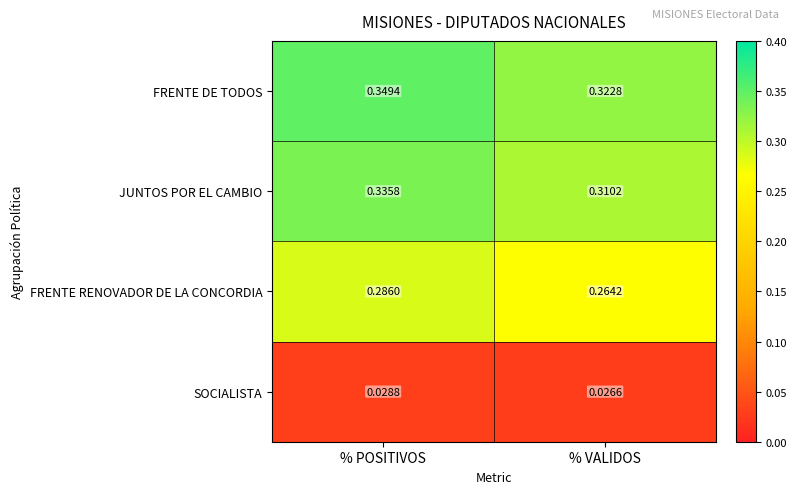

At % VALIDOS, list the series in order from largest to smallest.

FRENTE DE TODOS, JUNTOS POR EL CAMBIO, FRENTE RENOVADOR DE LA CONCORDIA, SOCIALISTA